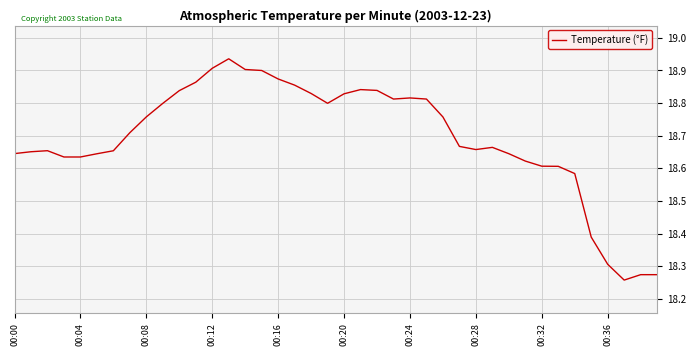

What is the difference between the maximum and minimum values?

0.7